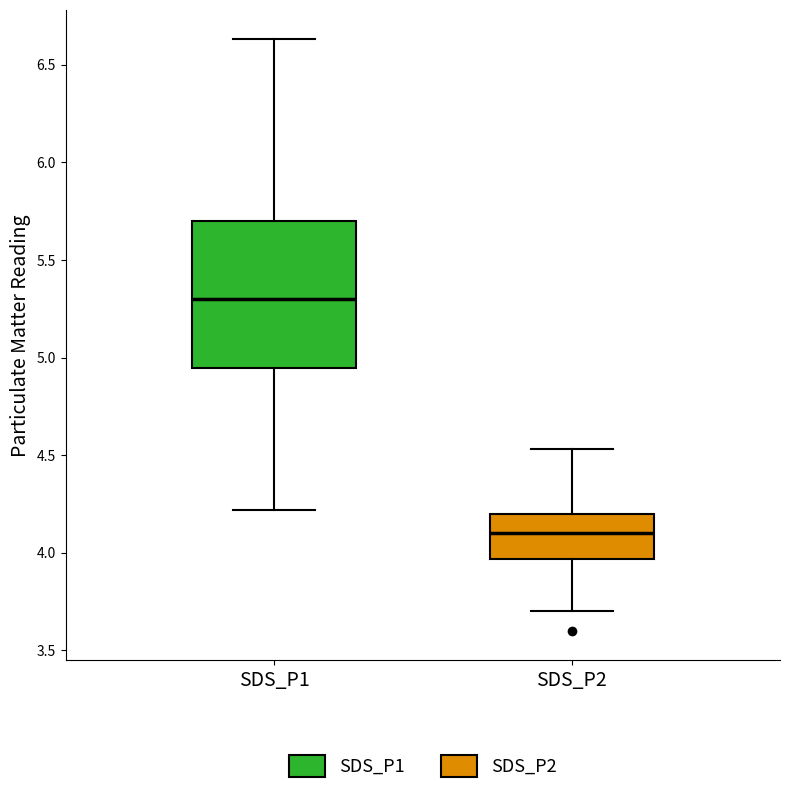

Reading left to right, transcribe this box plot: for each box, give where its median line is, the range the box spans, and where its two whiskers end, as read against the y-axis. The values are not printed on the chart, so give them approximately, as read against the axis.

SDS_P1: median 5.30, box 4.95 to 5.70, whiskers 4.20 to 6.65
SDS_P2: median 4.10, box 3.95 to 4.20, whiskers 3.70 to 4.55